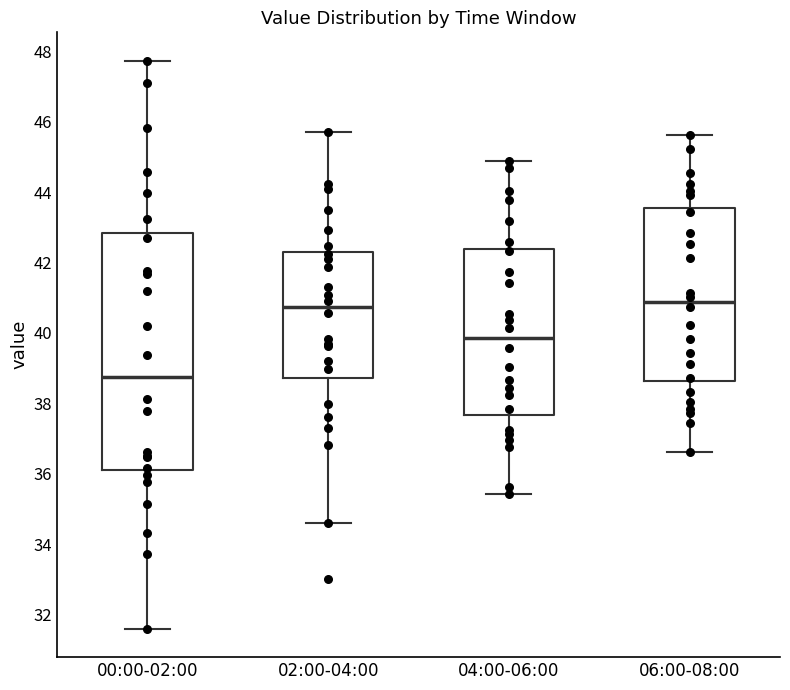

Which box is the tallest, from its lower edge to its upper edge?

00:00-02:00